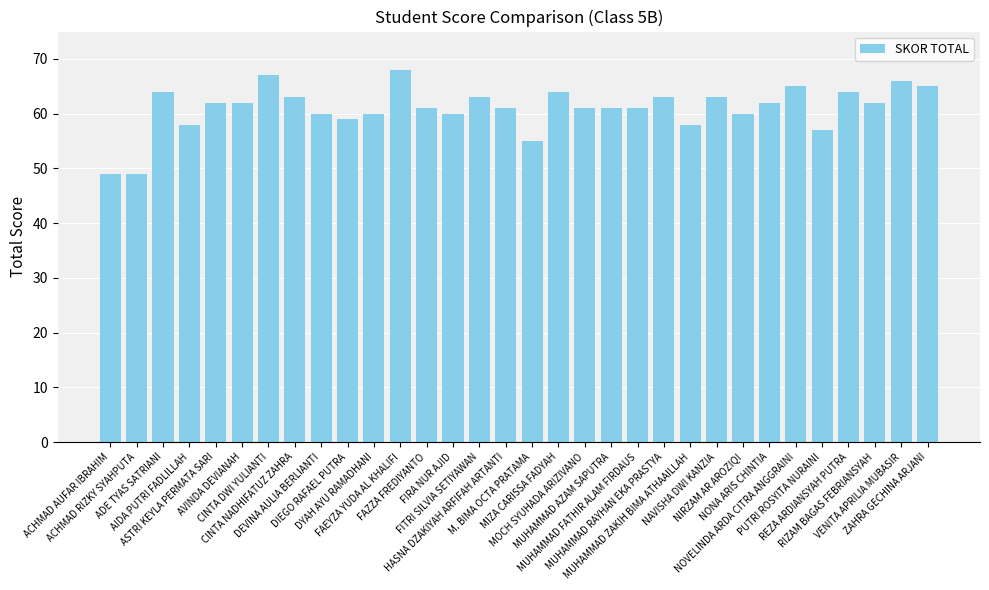

How many categories are shown in the chart?

32